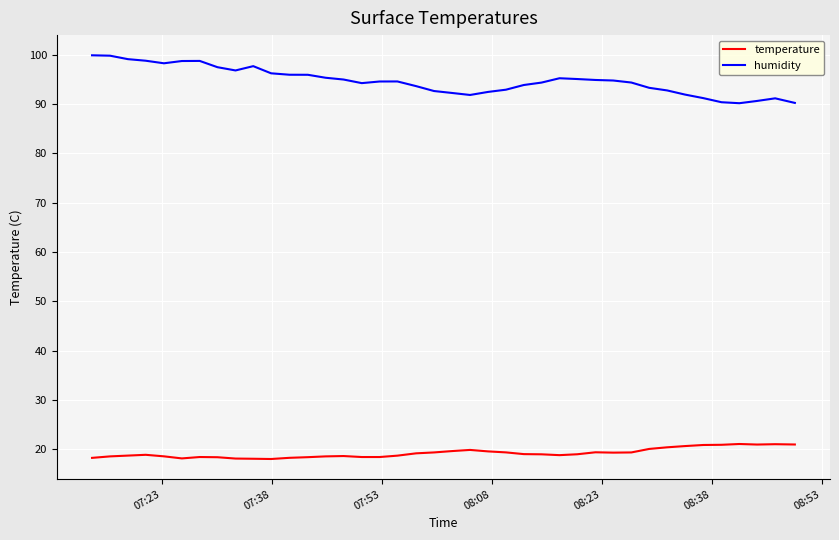

Which series has the largest range (max minus min)?

humidity